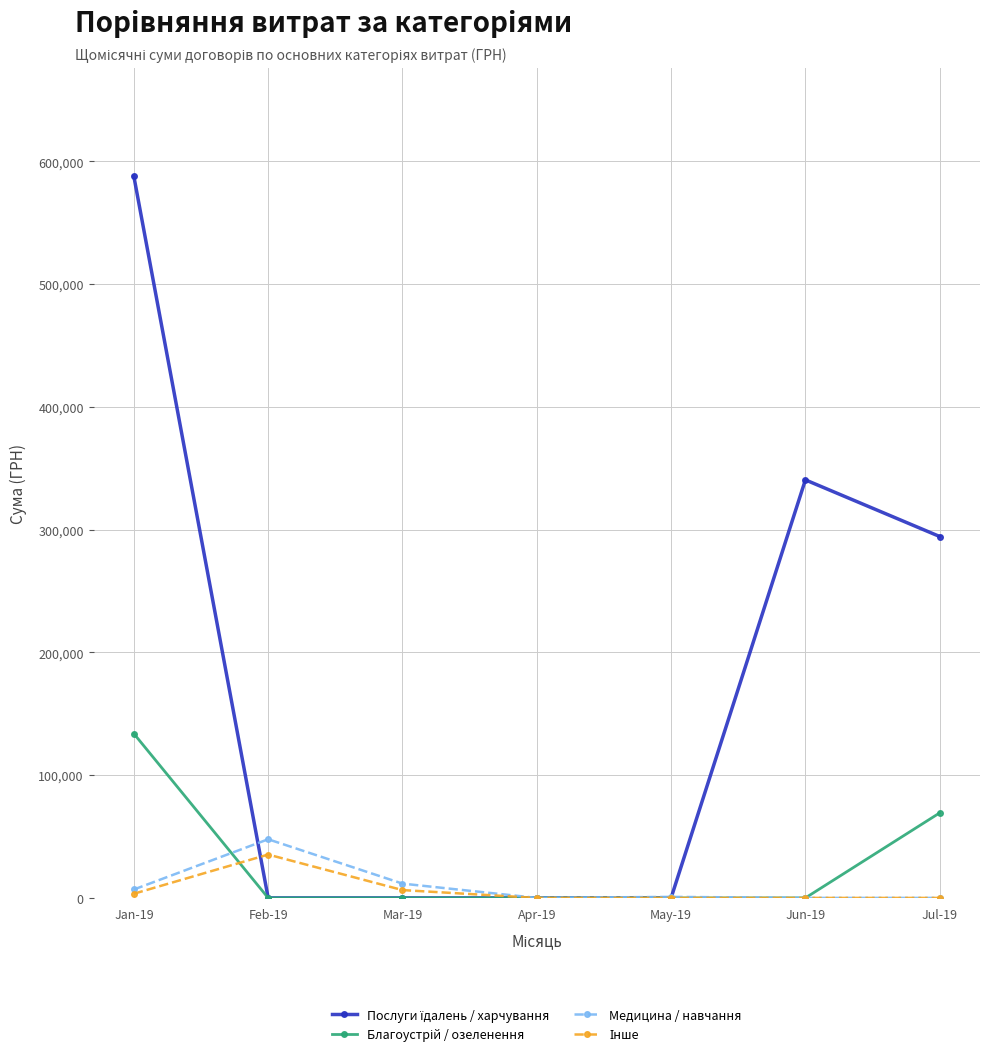

What is the total value across all series at Feb-19?

83119.1